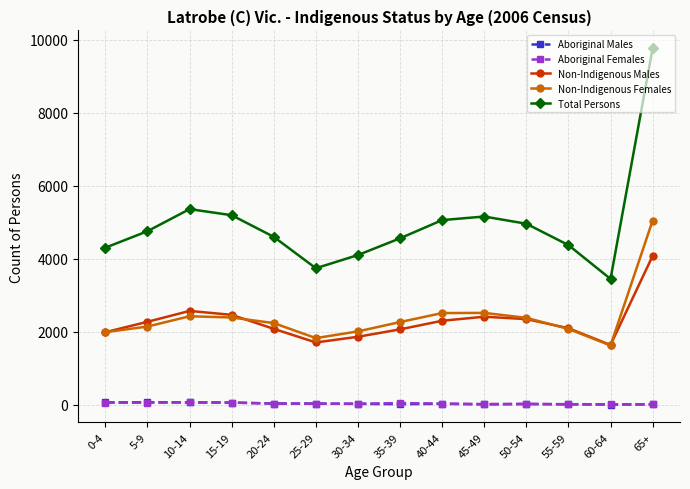

Which series has the widest spread of values?

Total Persons